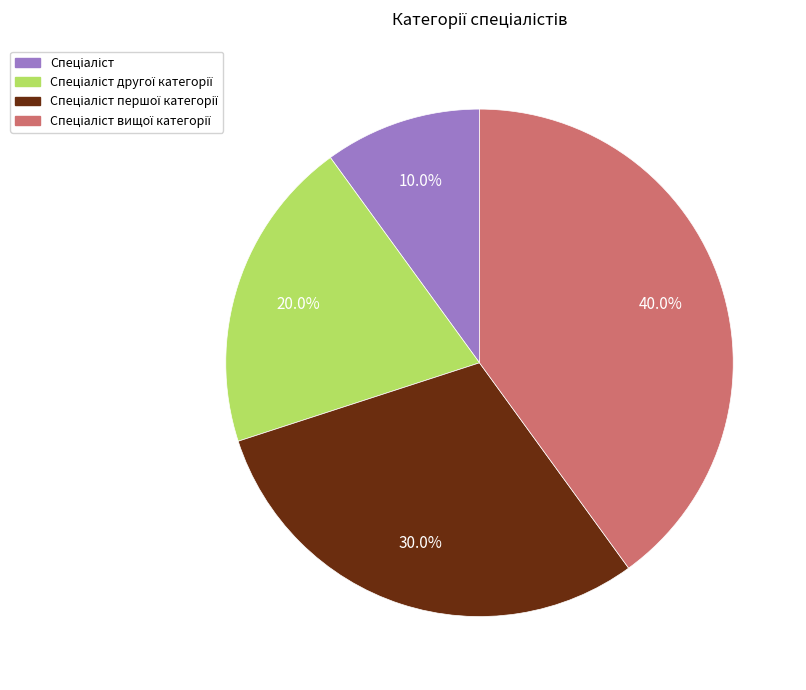

Is there any slice that represents more than half of the pie?

No